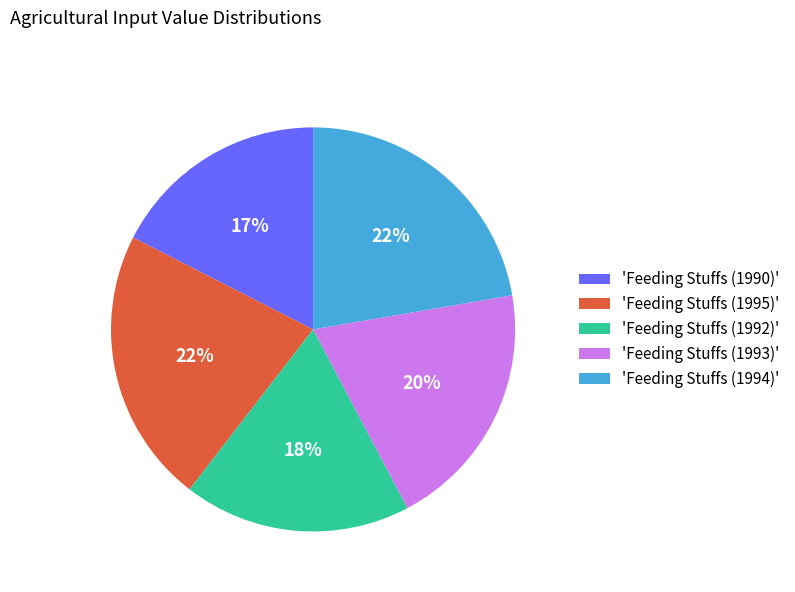

What percentage is the 'Feeding Stuffs (1993)' slice, to the nearest percent?

20%